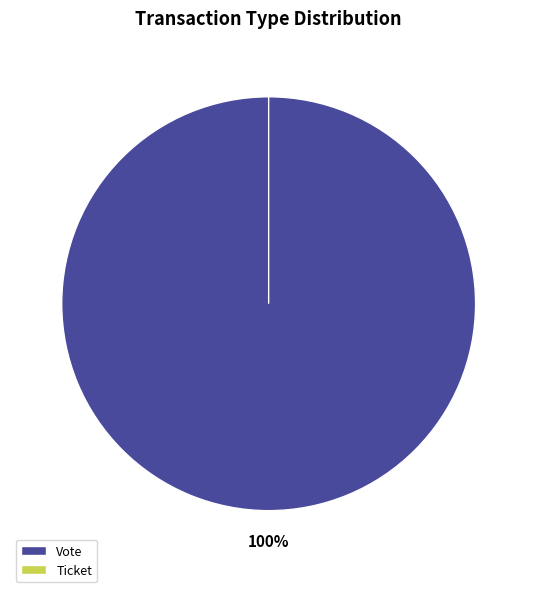

What percentage is NOT represented by Ticket?

100.0%